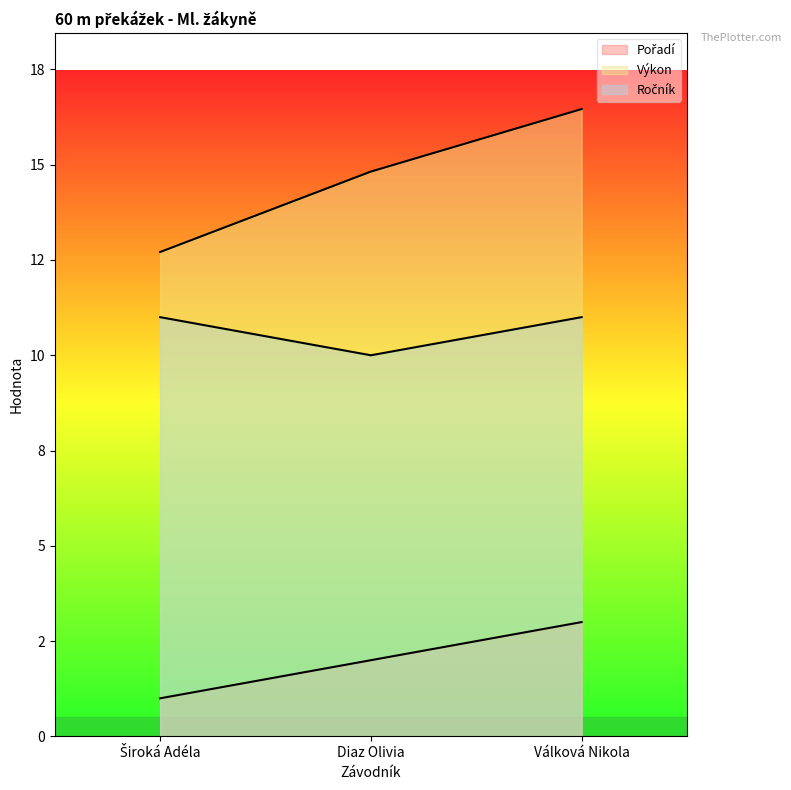

What is the label of the 1st point from the left?

Široká Adéla